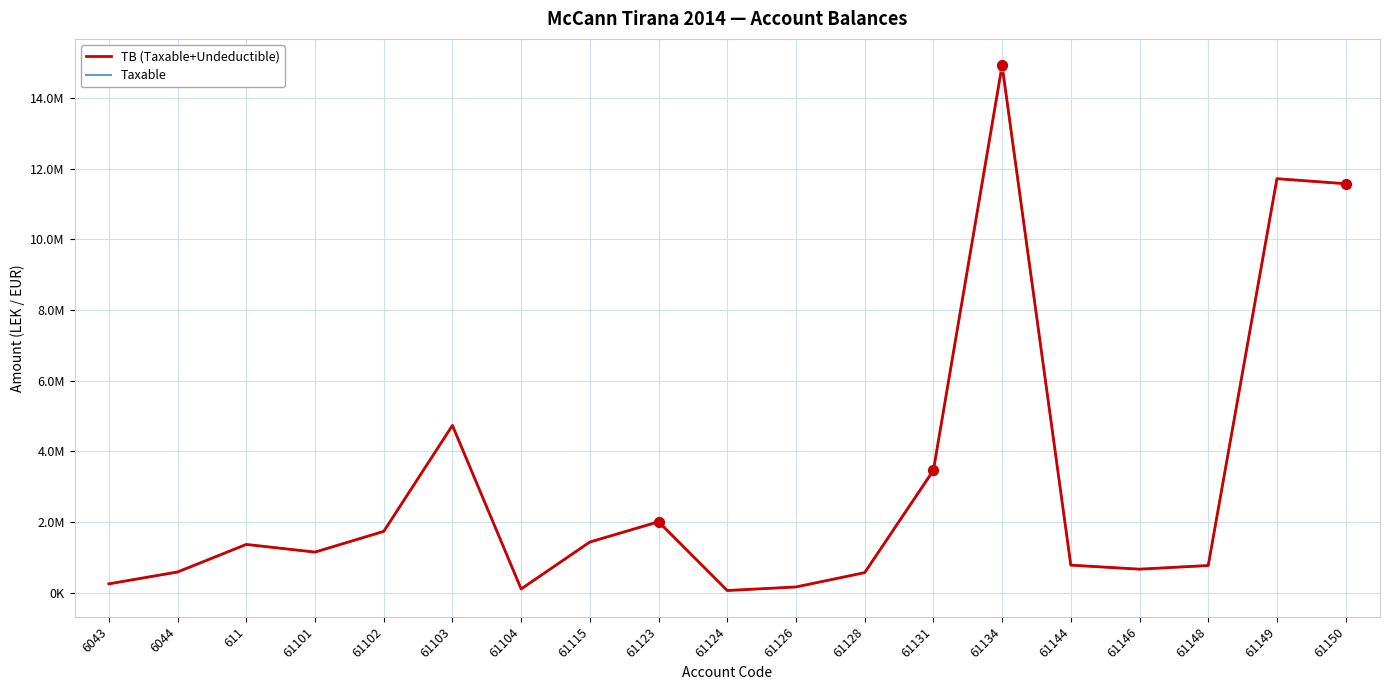

At how many categories does at least one series exceed 851589?

10